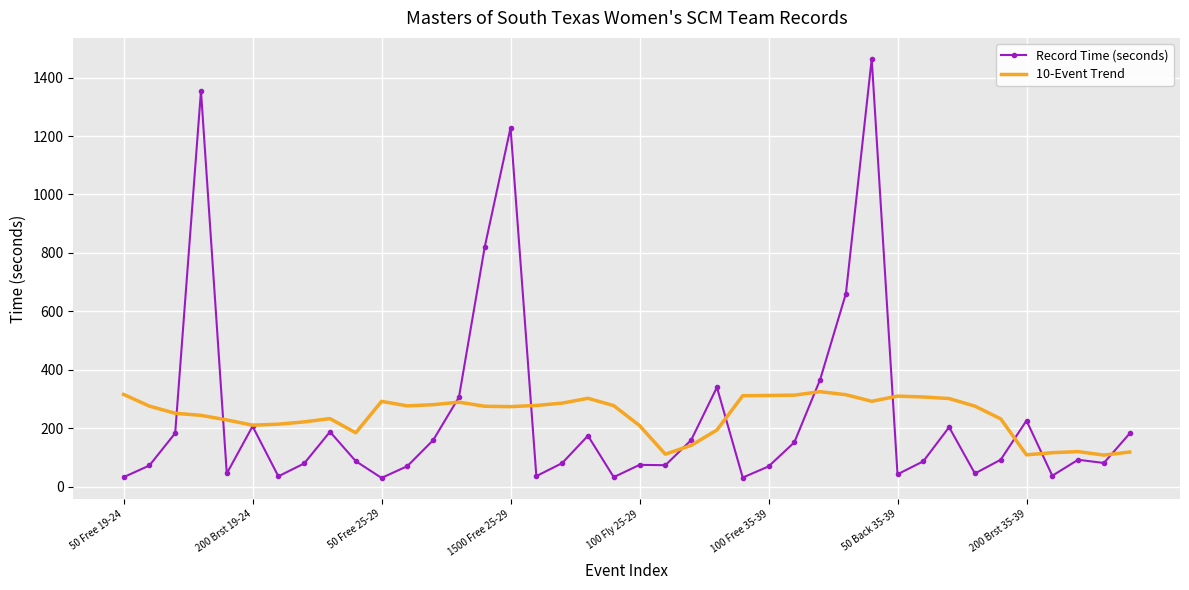

How many values in the 10-Event Trend series are below 275?

19